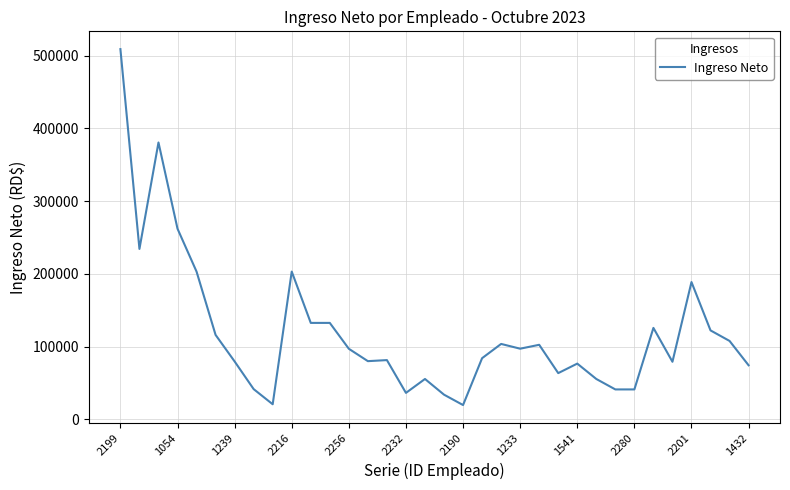

What is the sum of all values?

4083564.3